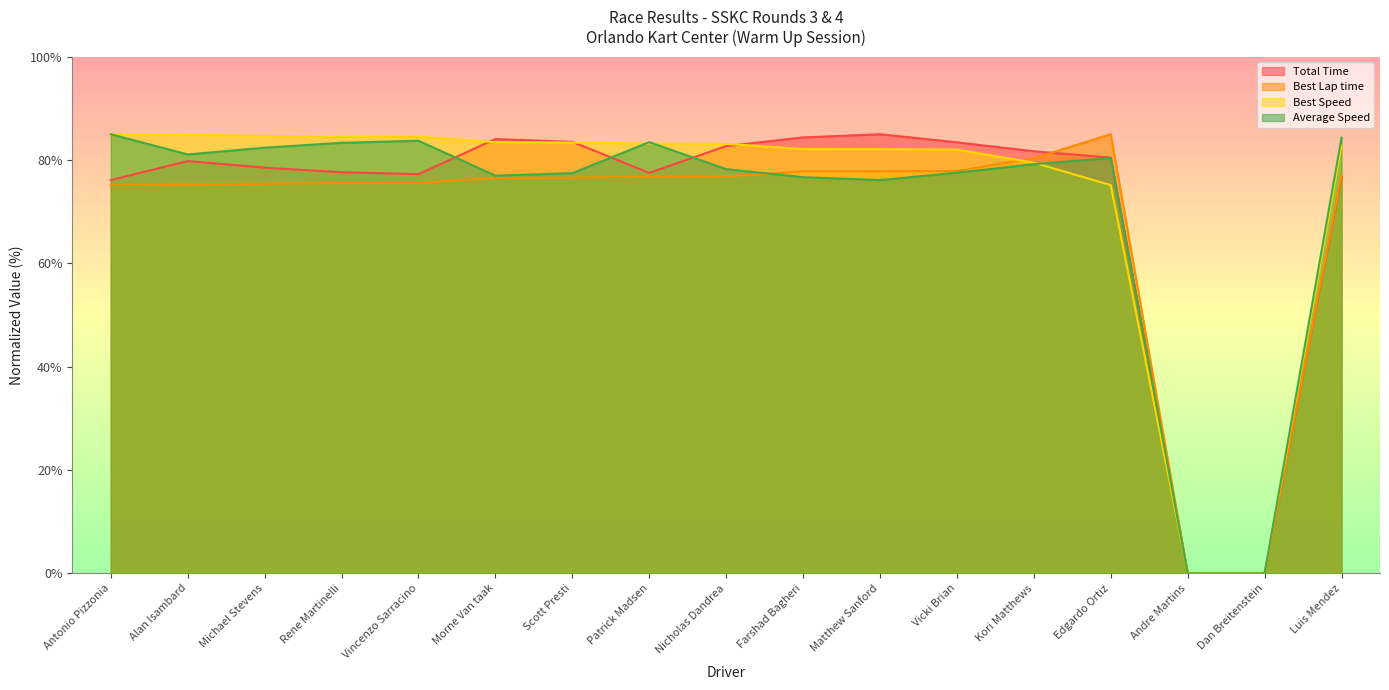

Where is the first local maximum for Best Lap time?

Edgardo Ortiz